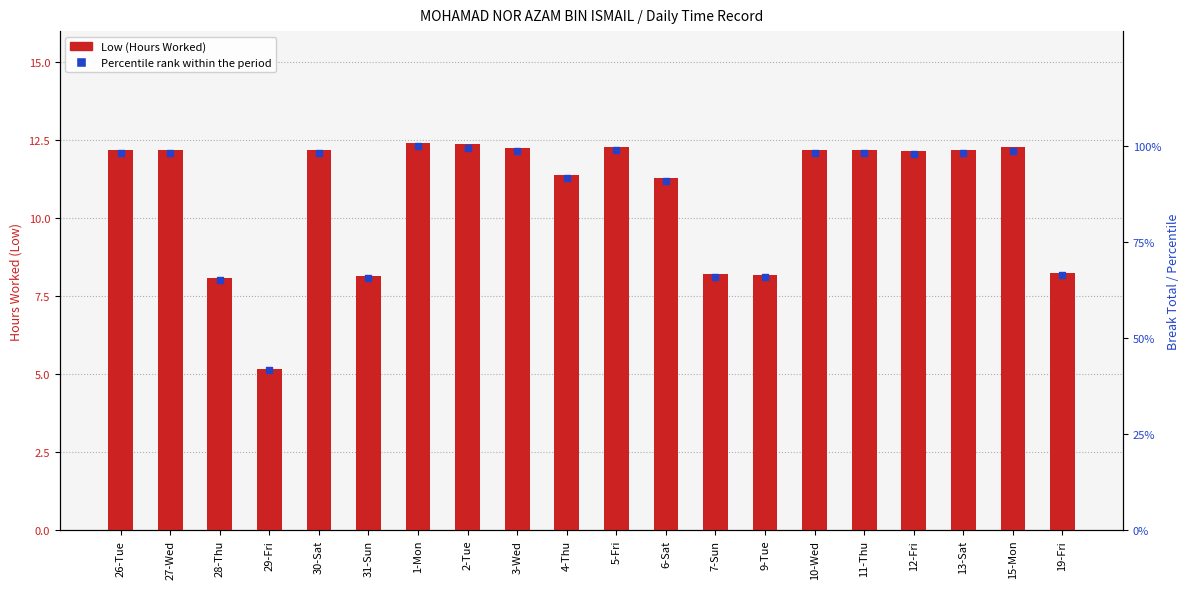

At which category is the sum across all series the highest?

1-Mon